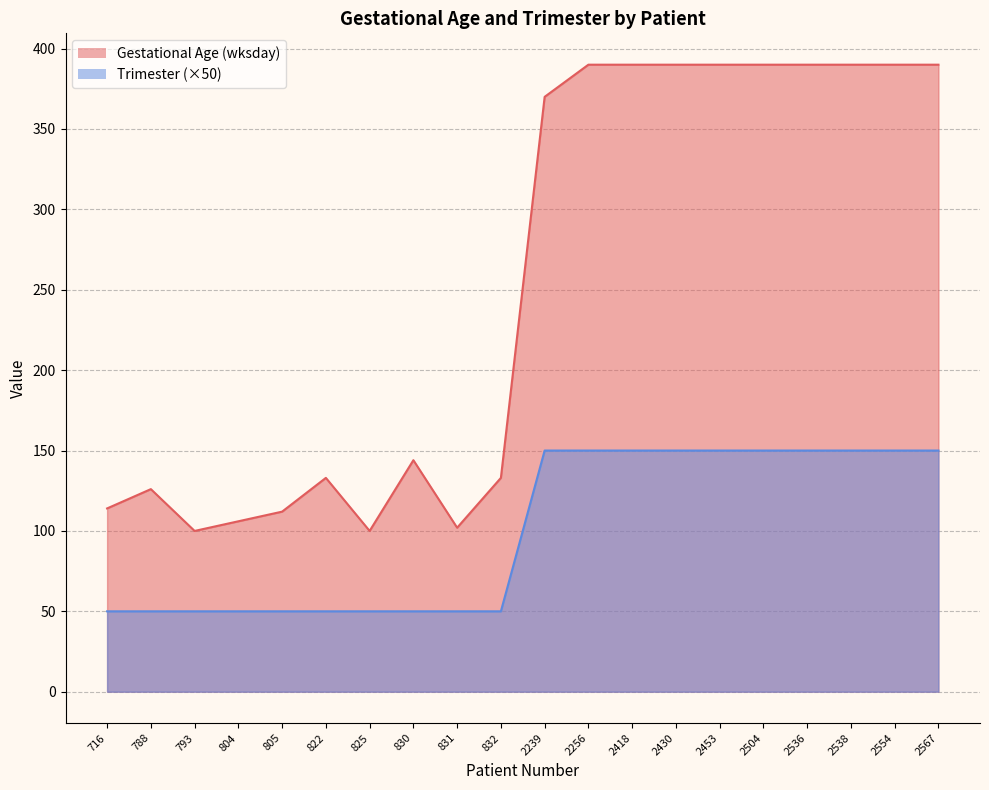

Reading right to left, extract all data points from this chart.

Gestational Age (wksday): 390	390	390	390	390	390	390	390	390	370	133	102	144	100	133	112	106	100	126	114
Trimester: 150	150	150	150	150	150	150	150	150	150	50	50	50	50	50	50	50	50	50	50